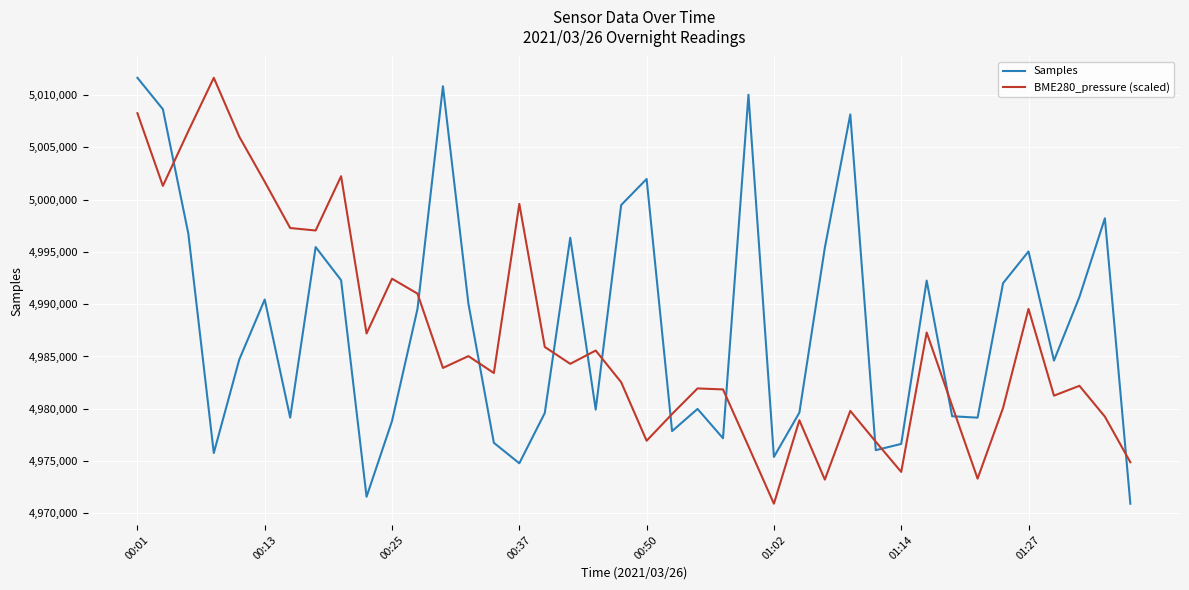

Which series ends up on top after the final intersection of Samples and BME280_pressure (scaled)?

BME280_pressure (scaled)